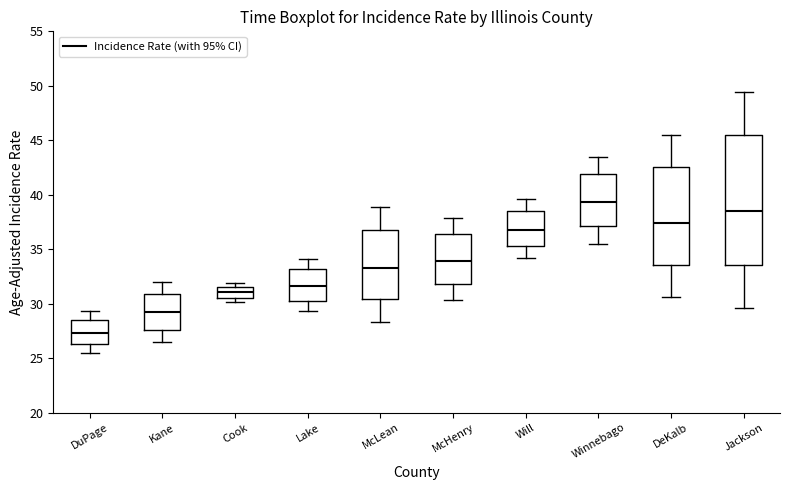

Comparing the boxes themselves (not the whiskers), which one is the tallest?

Jackson